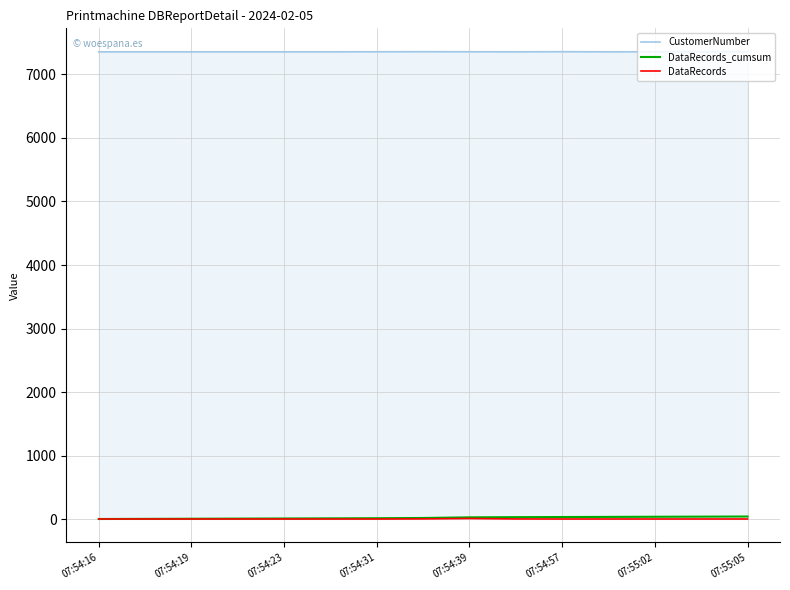

Which series has the largest total across all categories?

CustomerNumber